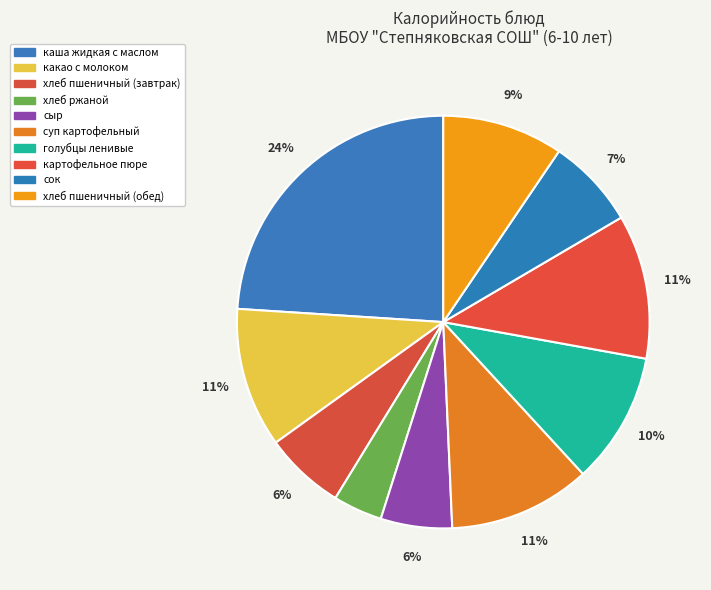

Which has a higher value, картофельное пюре or суп картофельный?

картофельное пюре